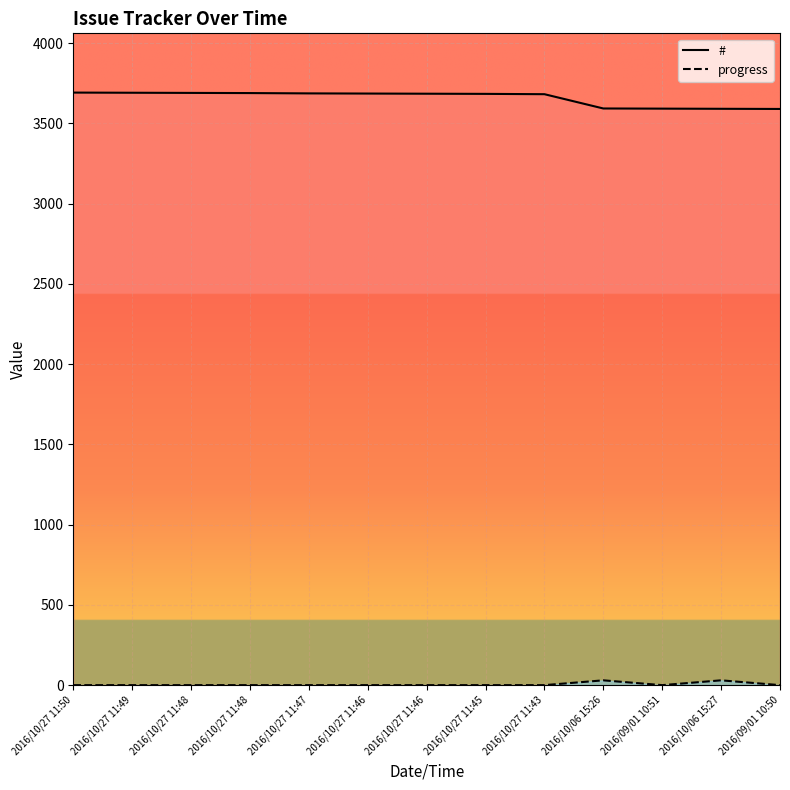

The value of progress at 2016/10/06 15:27 is 51. True or false?

False